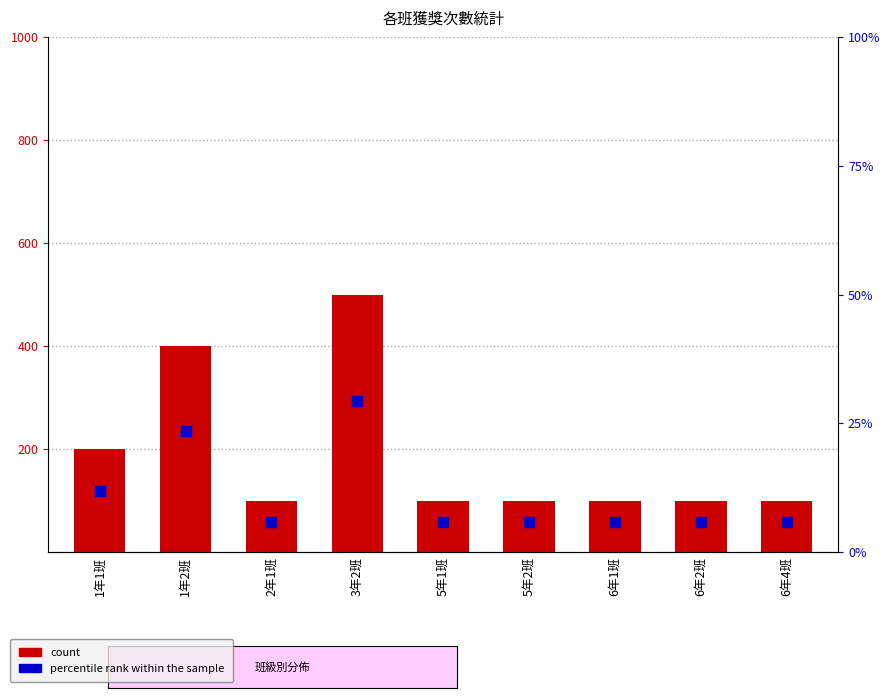

At which category is the sum across all series the highest?

3年2班